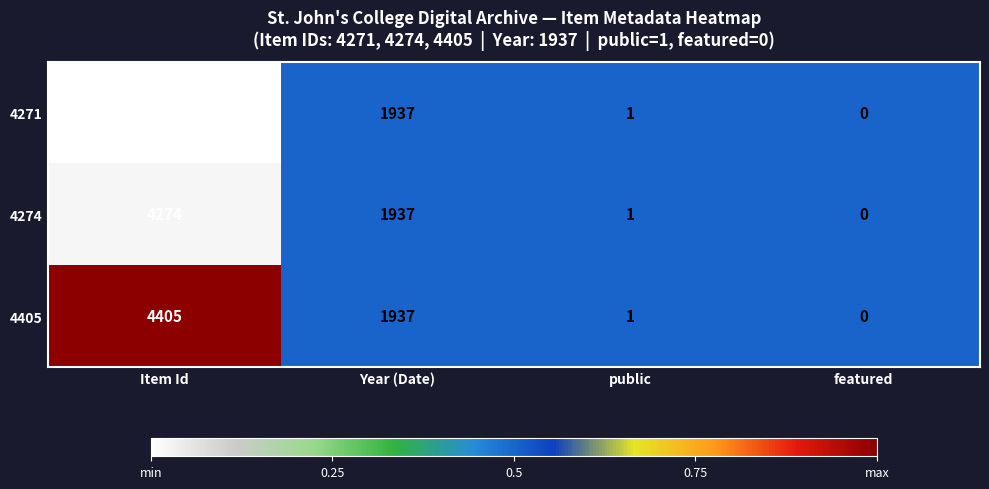

Which category has the highest value across all series?

Item Id